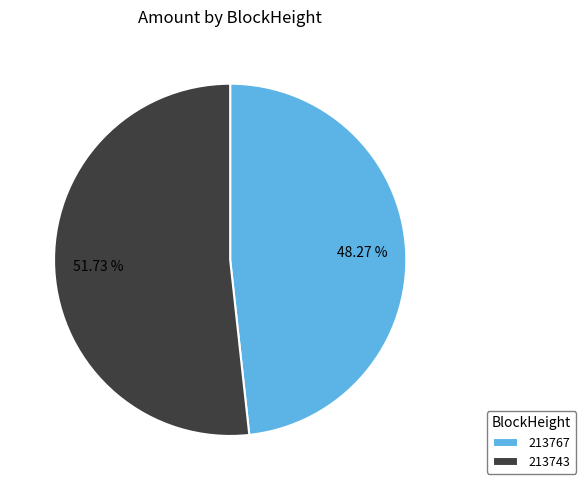

Which slice represents more than half of the pie?

213743